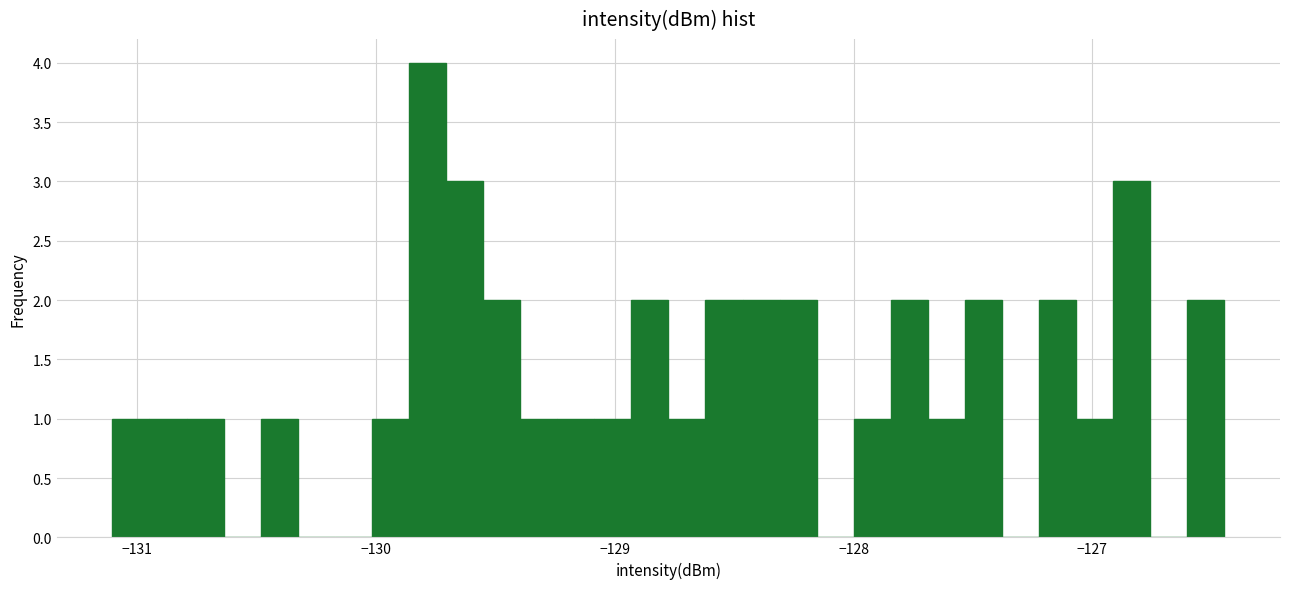

Around what value on the x-axis is the tallest bar? Give the approximate position of its centre, as read against the axis.

-129.8